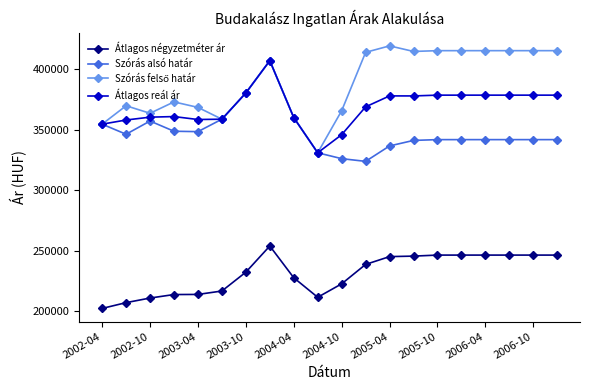

True or false: Átlagos reál ár has more than 1 points higher than both neighbors.

True